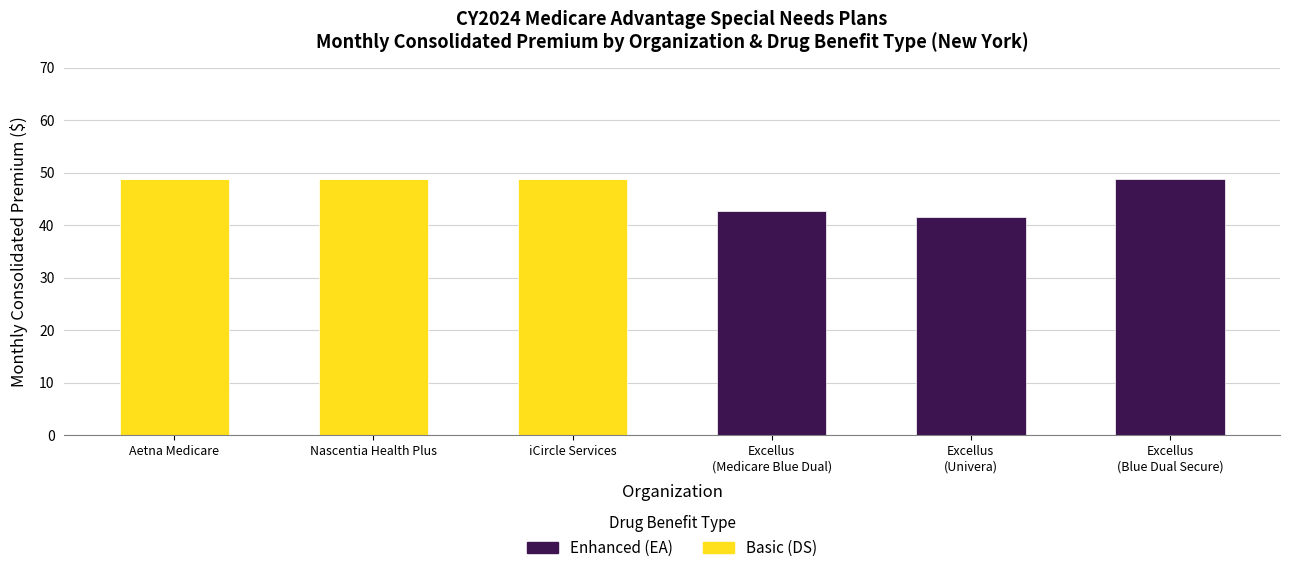

The value of Basic (DS) at Aetna Medicare is 77.5. True or false?

False